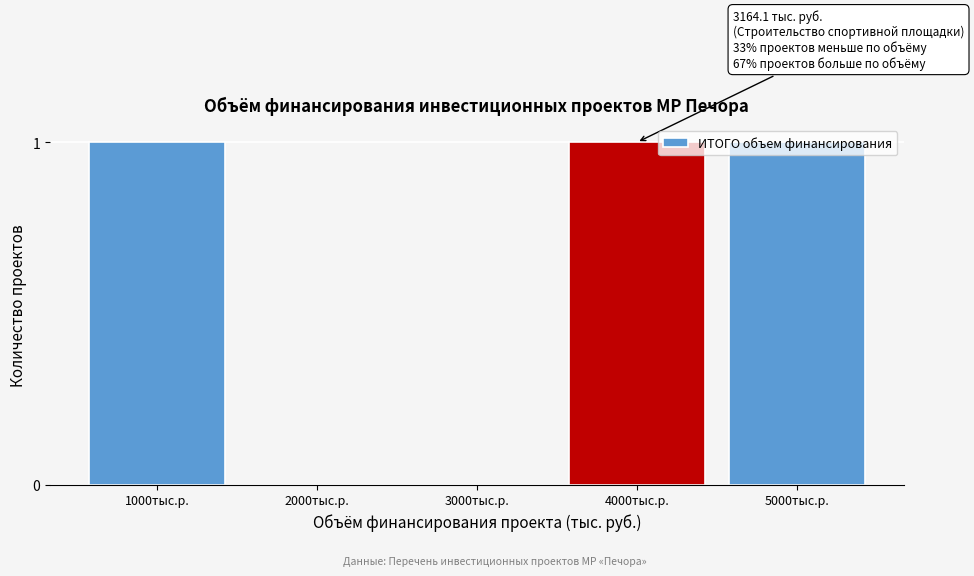

Between 2000тыс.р. and 1000тыс.р., which is larger?

1000тыс.р.